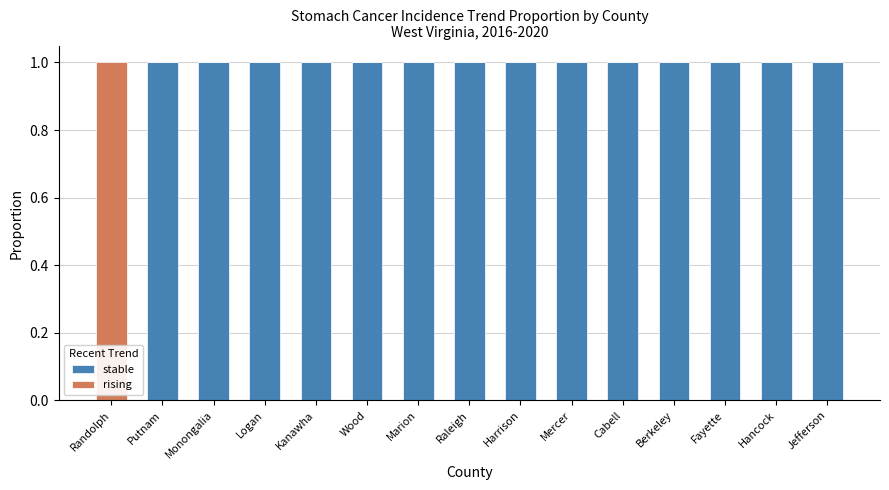

What is the sum of the stable values at Jefferson and Harrison?

2